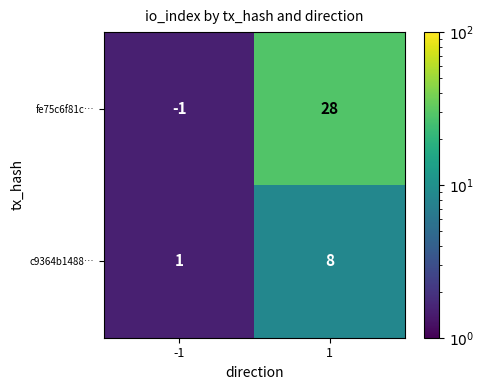

Rank the series by their average value, from highest to lowest.

fe75c6f81c…, c9364b1488…